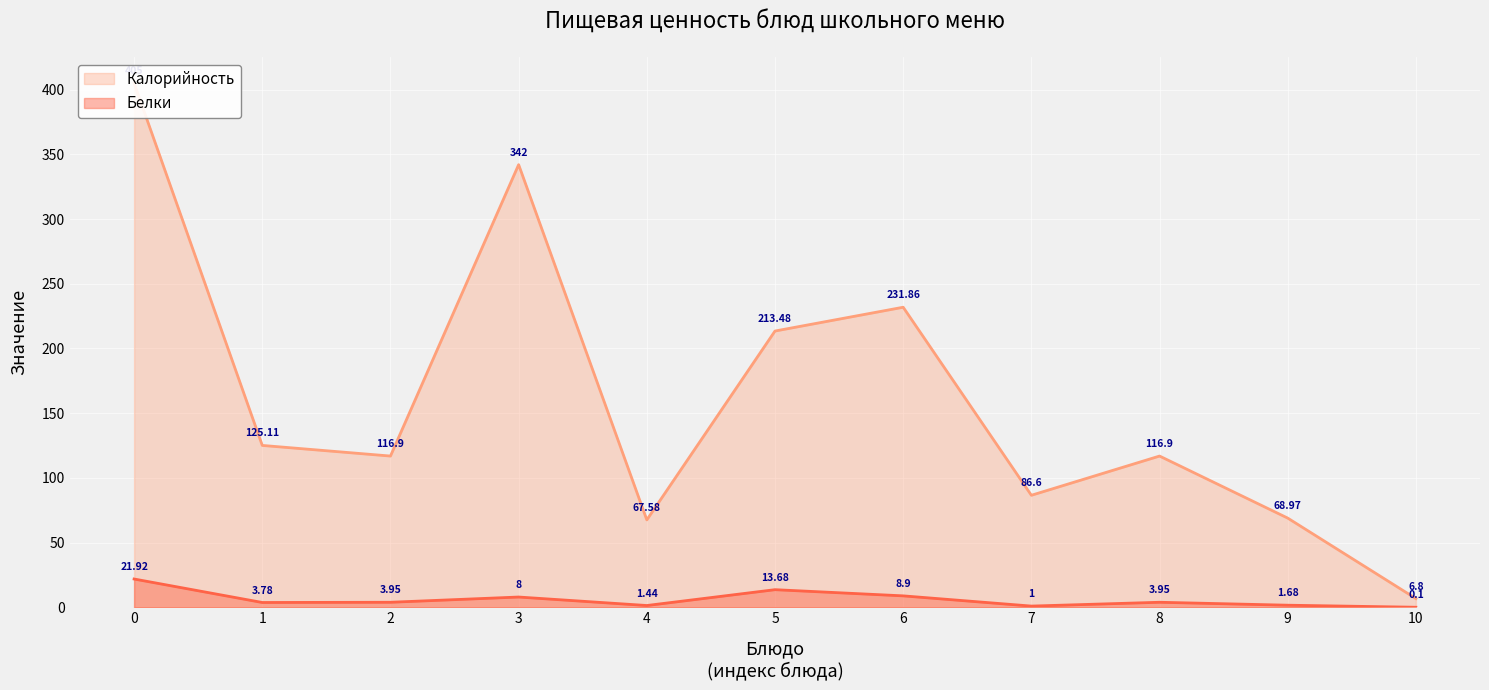

Reading right to left, what are all the values shown in this chart?

Калорийность: 6.8	69.0	116.9	86.6	231.9	213.5	67.6	342.0	116.9	125.1	405.0
Белки: 0.1	1.7	4.0	1.0	8.9	13.7	1.4	8.0	4.0	3.8	21.9